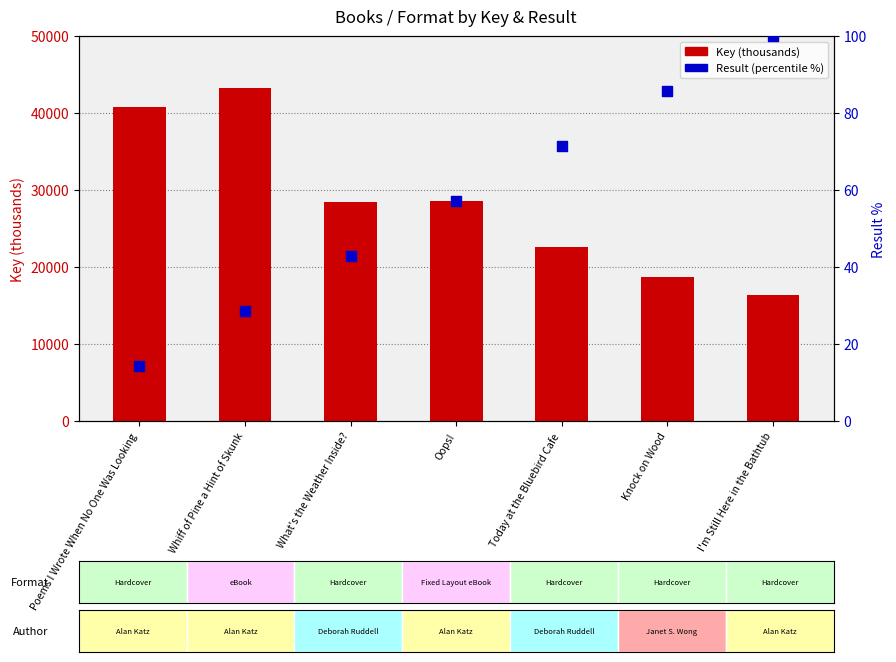

Which series has the largest total across all categories?

Key (thousands)